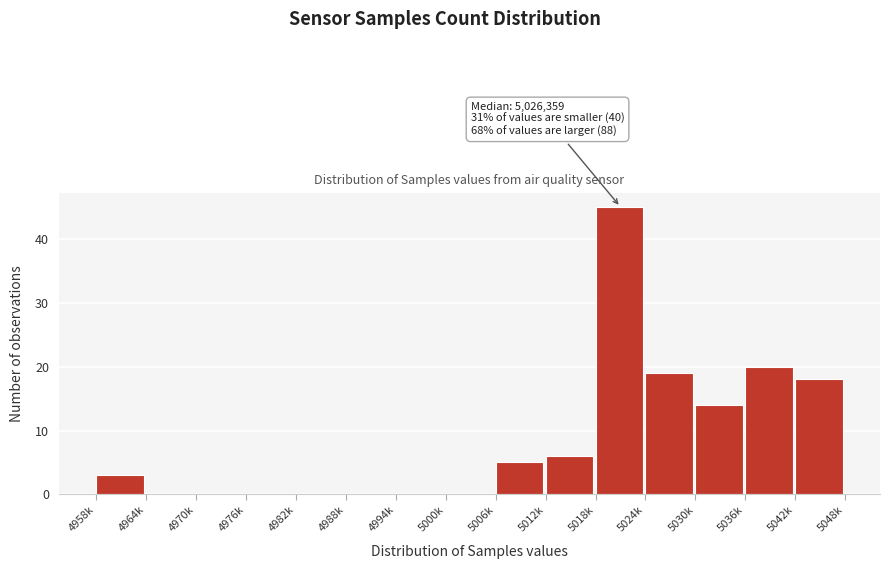

Reading left to right, list all the values displayed in this chart.

4958k=3	4964k=0	4970k=0	4976k=0	4982k=0	4988k=0	4994k=0	5000k=0	5006k=5	5012k=6	5018k=45	5024k=19	5030k=14	5036k=20	5042k=18